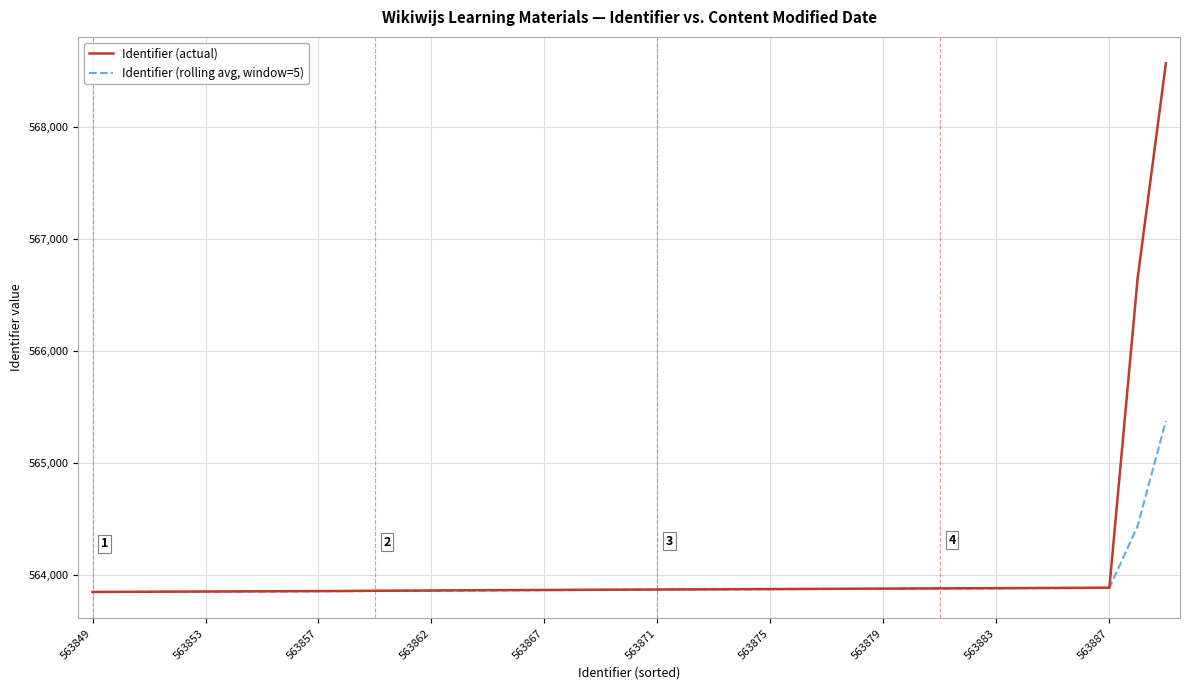

Rank the series by their average value, from lowest to highest.

Identifier (rolling avg, window=5), Identifier (actual)